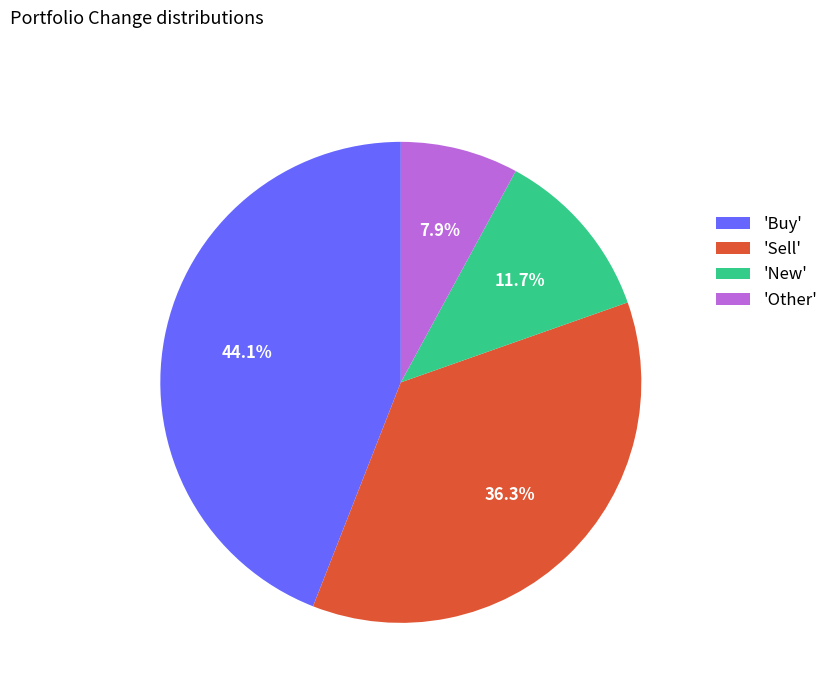

Approximately how many times larger is the value at 'Sell' compared to 'Other'?

4.6